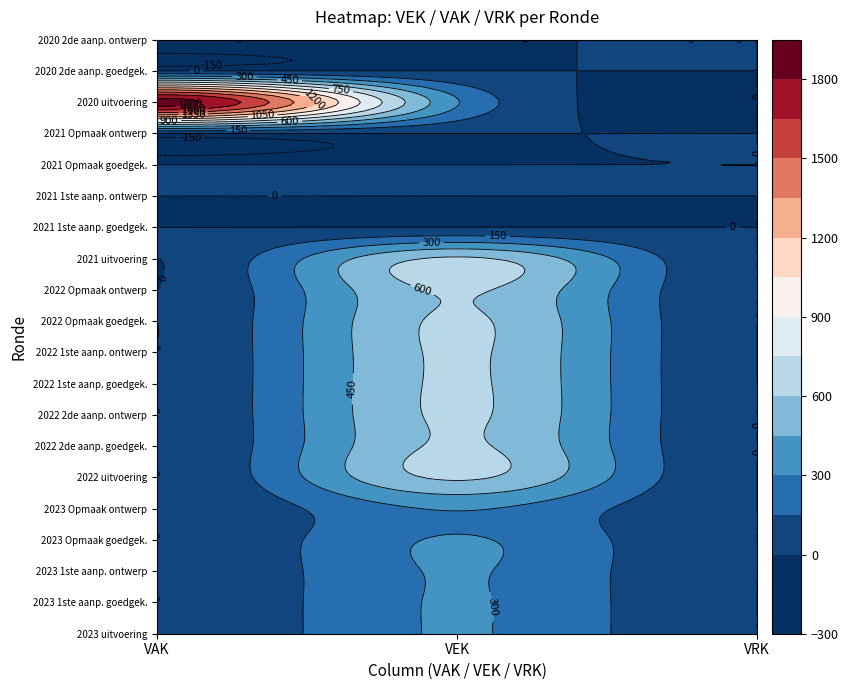

At which category is the sum across all series the highest?

VEK